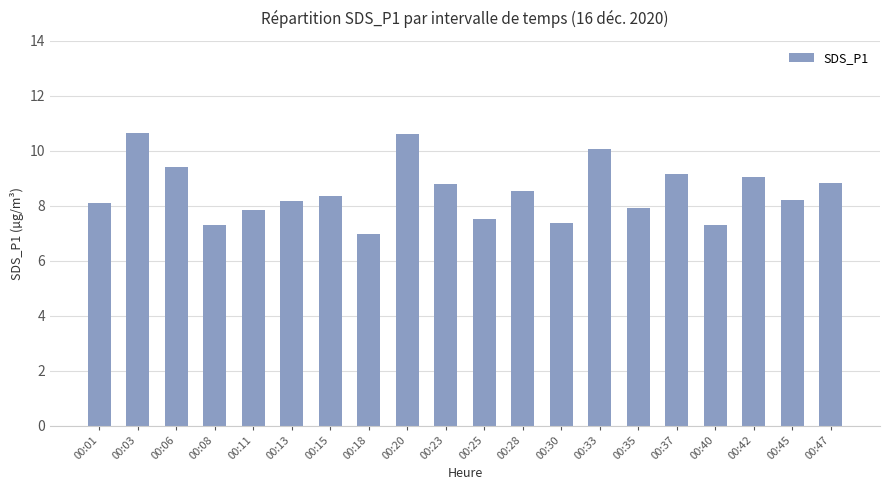

Approximately how many times larger is the value at 00:37 compared to 00:15?

1.1